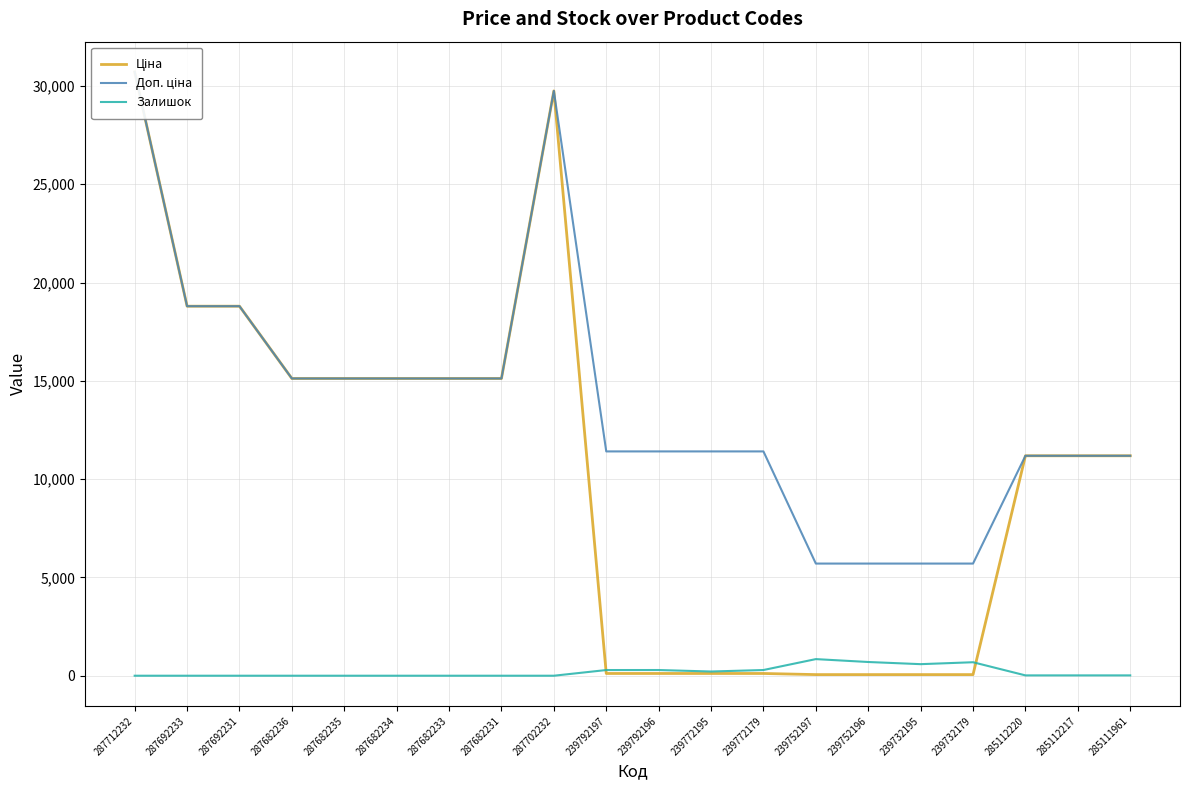

What are all the series names shown in the legend?

Ціна, Доп. ціна, Залишок